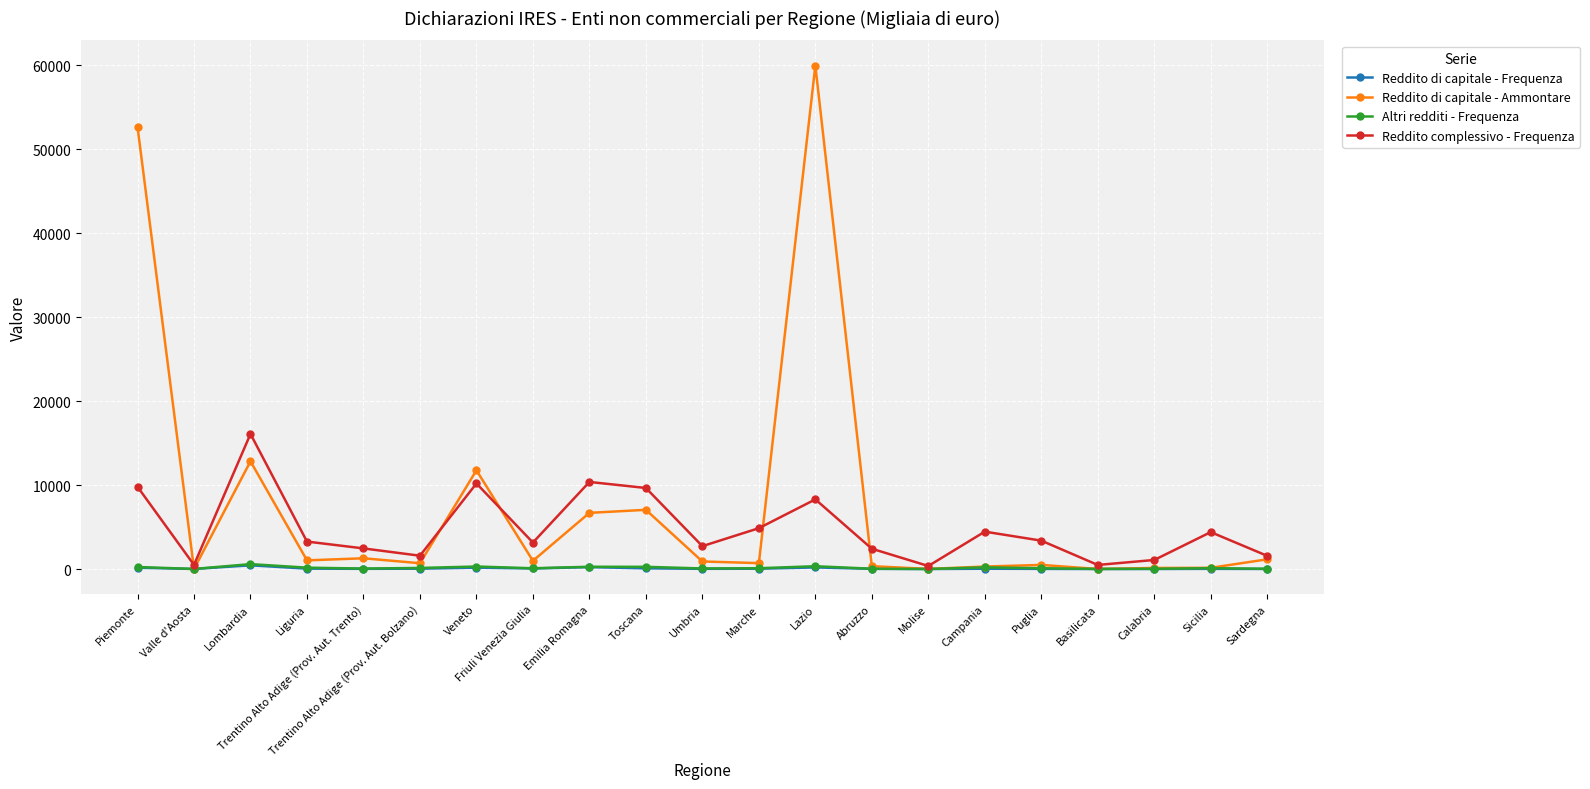

True or false: Altri redditi - Frequenza has a value of 166 at Liguria.

True